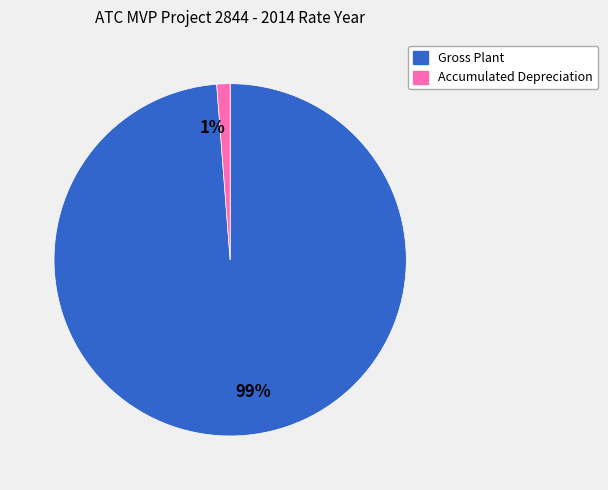

Which slice represents more than half of the pie?

99%